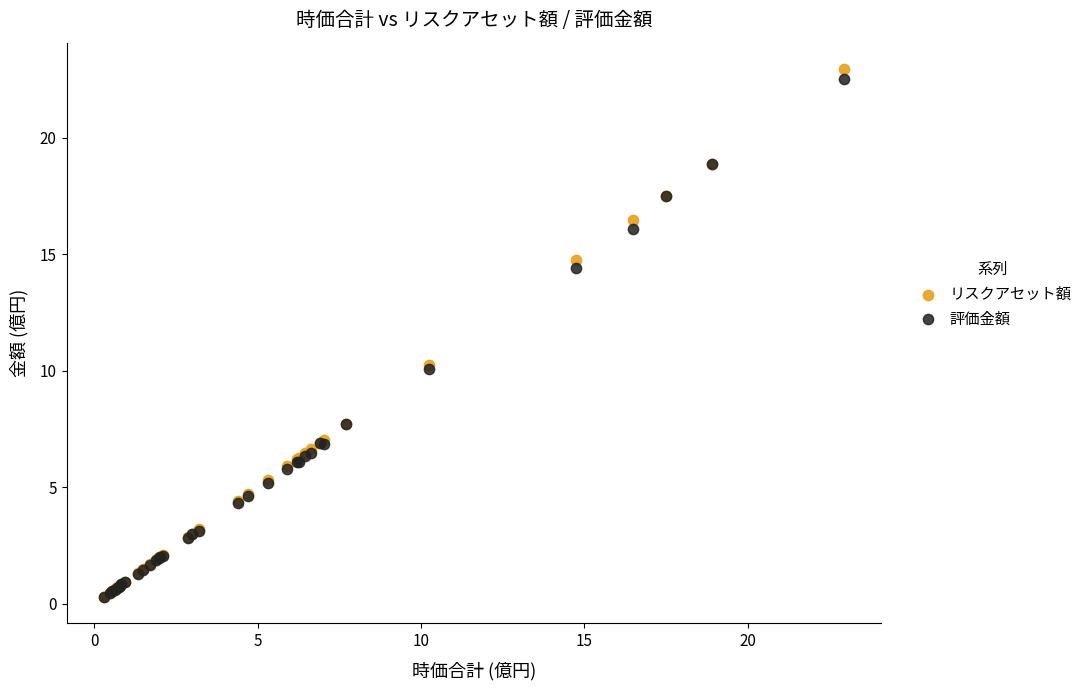

What are all the series names shown in the legend?

リスクアセット額, 評価金額